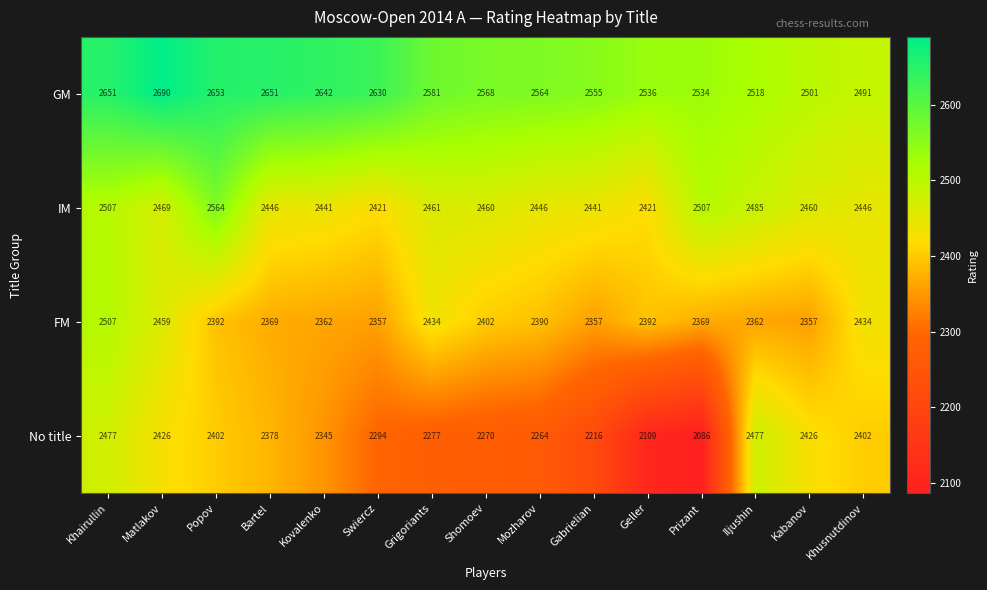

List the series in order of their overall mean, highest first.

GM, IM, FM, No title